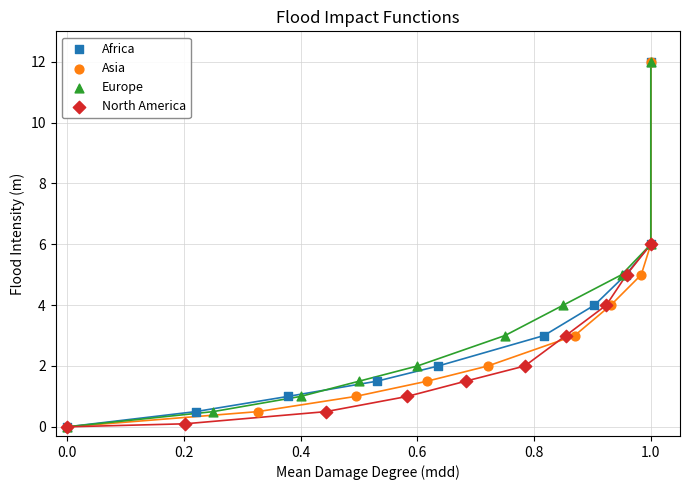

What are all the series names shown in the legend?

Africa, Asia, Europe, North America